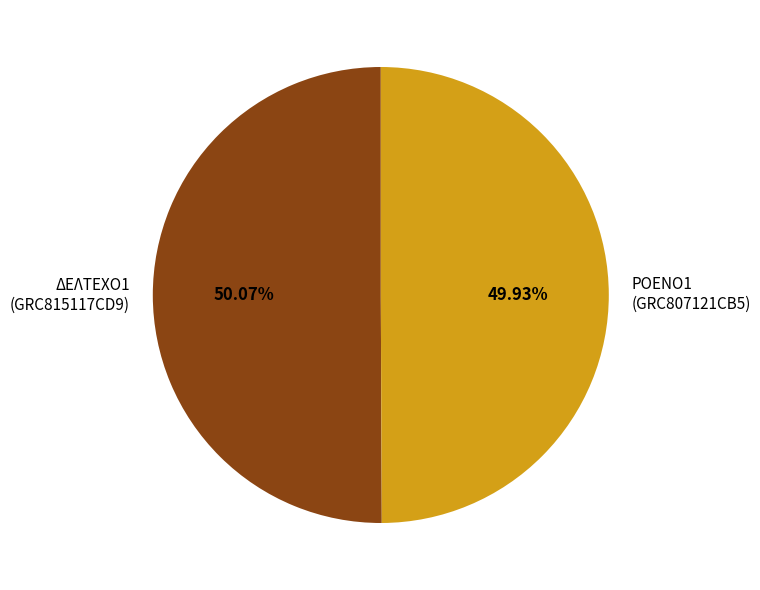

Approximately how many times larger is the value at ΡΟΕΝΟ1 (GRC807121CB5) compared to ΔΕΛΤΕΧΟ1 (GRC815117CD9)?

1.0